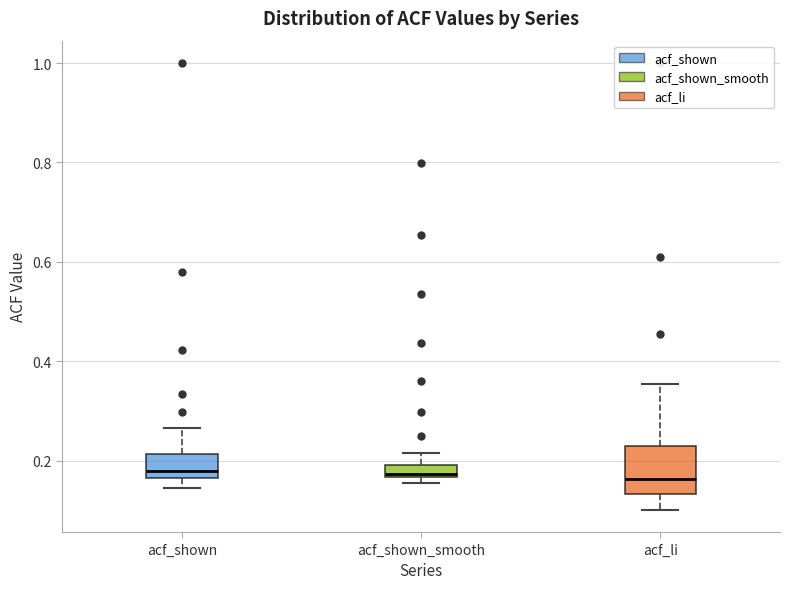

Where does the median line of the box for acf_li sit on the y-axis? The values are not printed on the chart, so give them approximately, as read against the axis.

0.16